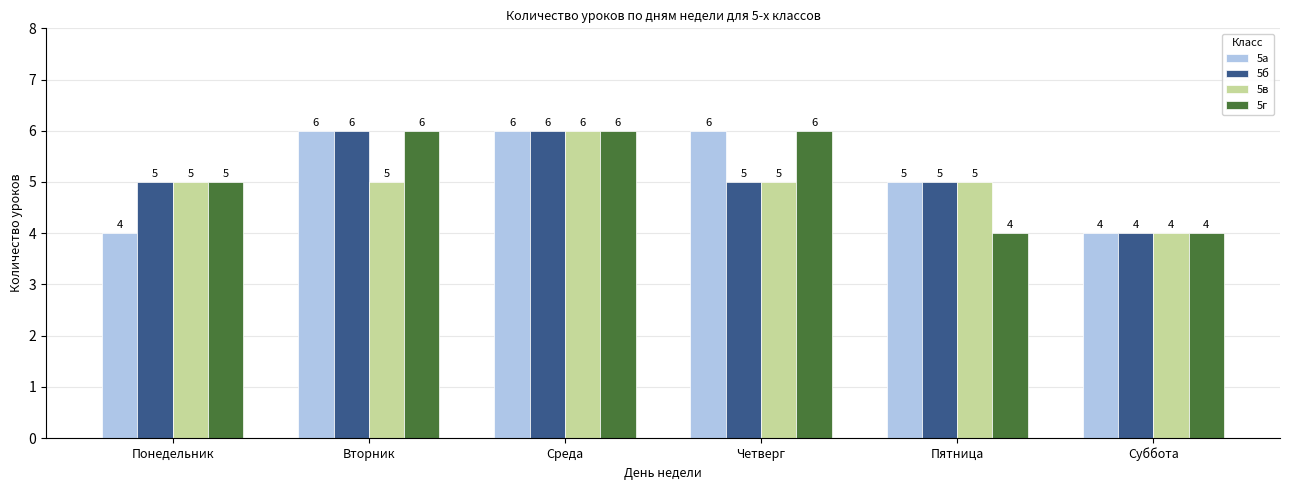

What is the total value across all series at Четверг?

22